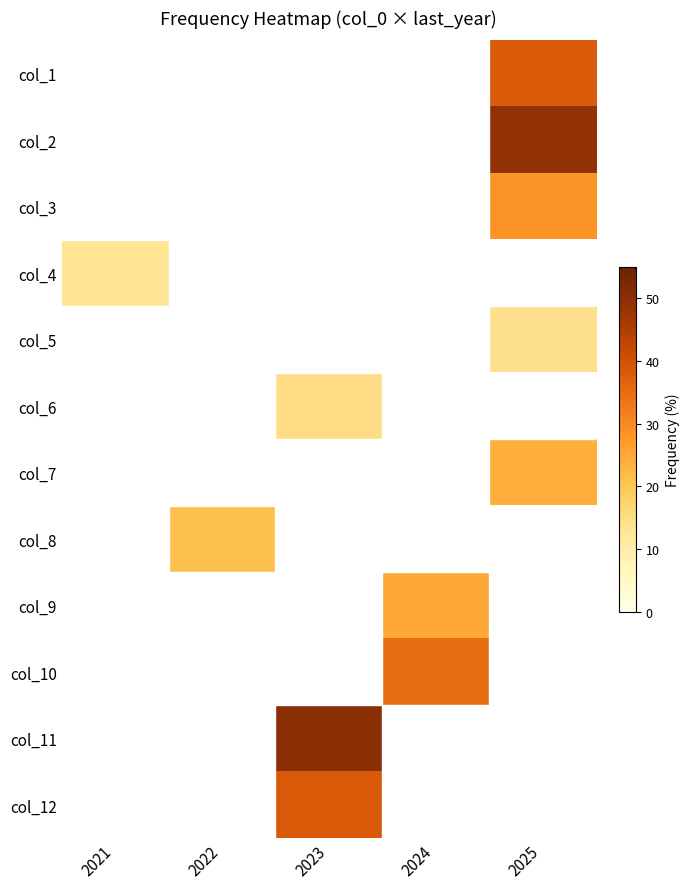

How many values in col_3 are above zero?

1